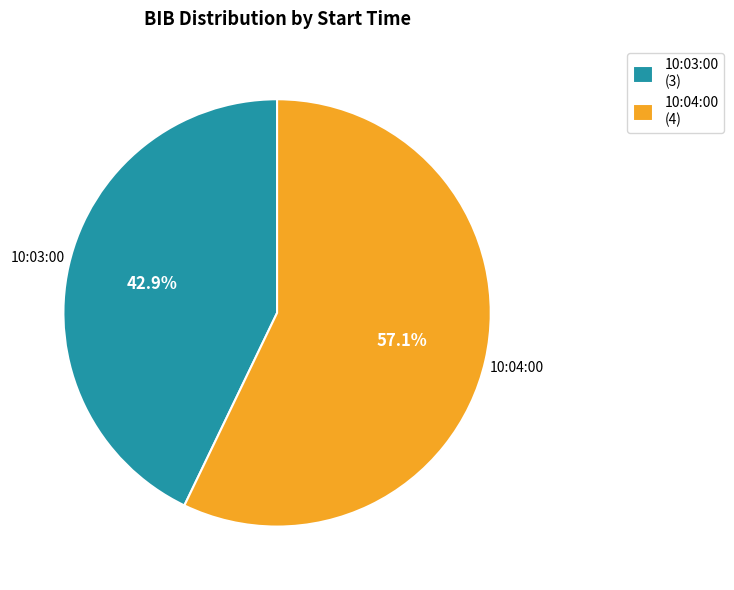

To the nearest percent, what is the combined percentage of 10:04:00 and 10:03:00?

100%